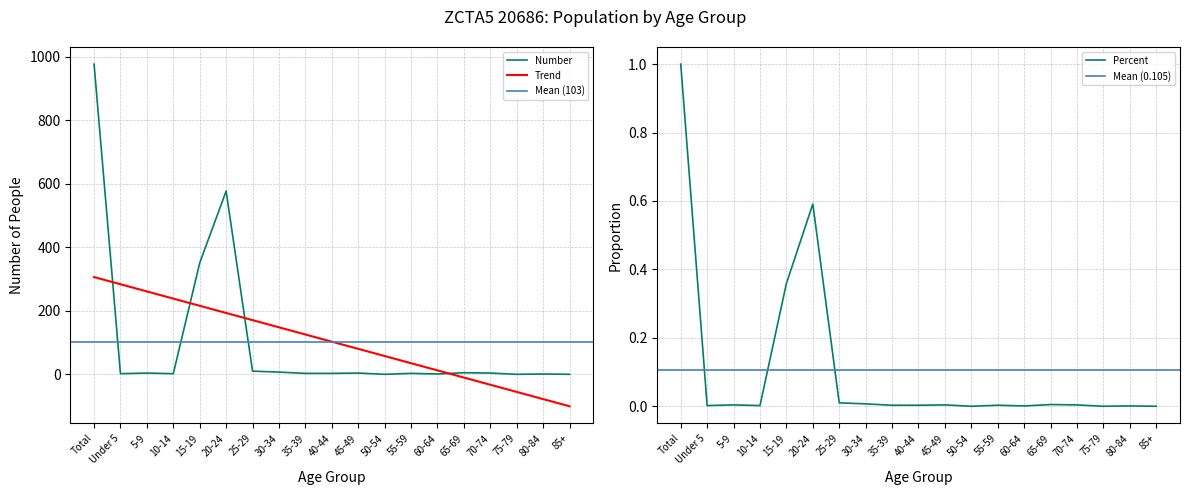

List the labels in order of Percent value, largest first.

Total, 20-24, 15-19, 25-29, 30-34, 65-69, 5-9, 45-49, 70-74, 35-39, 40-44, 55-59, Under 5, 10-14, 60-64, 80-84, 50-54, 75-79, 85+